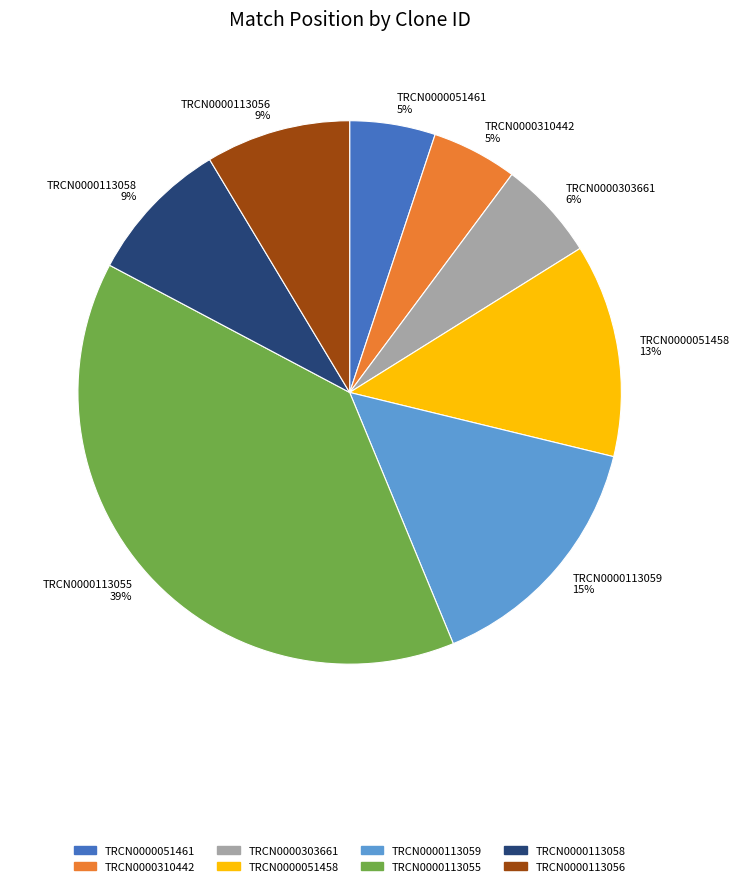

Which category has the biggest portion of the pie?

TRCN0000113055